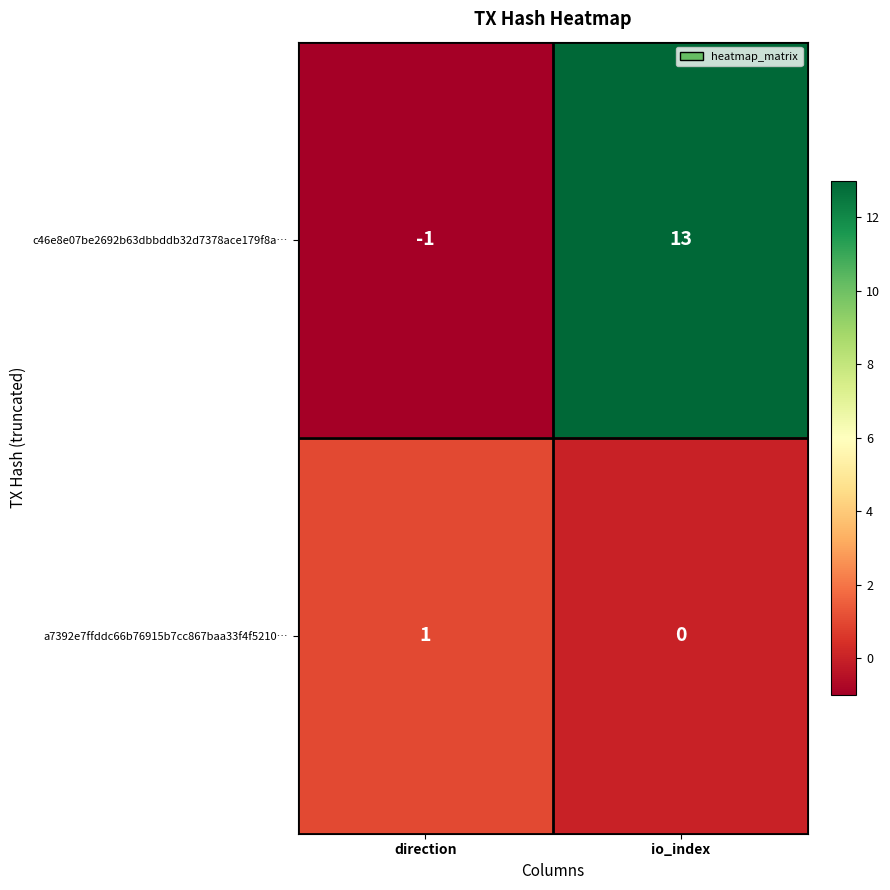

What is the sum of the c46e8e07be2692b63dbbddb32d7378ace179f8a… values at io_index and direction?

12